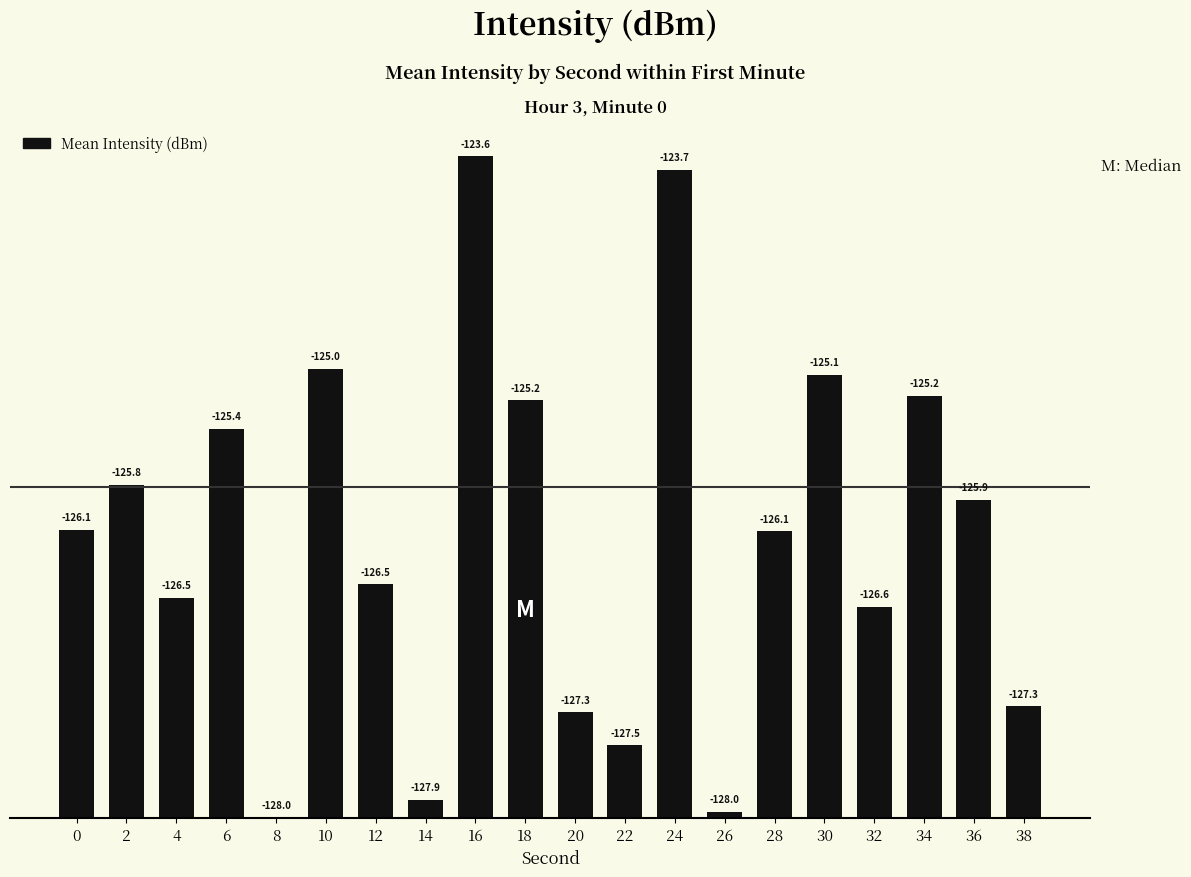

True or false: the data shows 2.6 at 6.

True